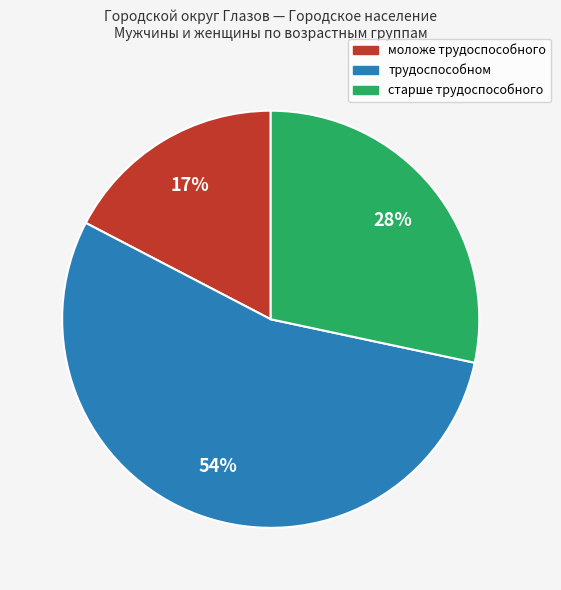

How many slices are in this pie chart?

3